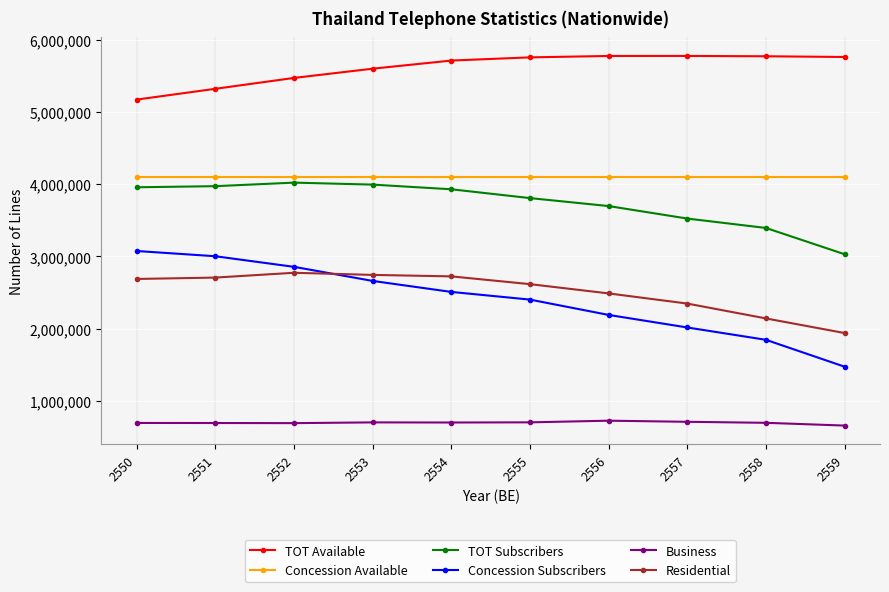

Where is TOT Subscribers nearest to the value 3527026?

2557